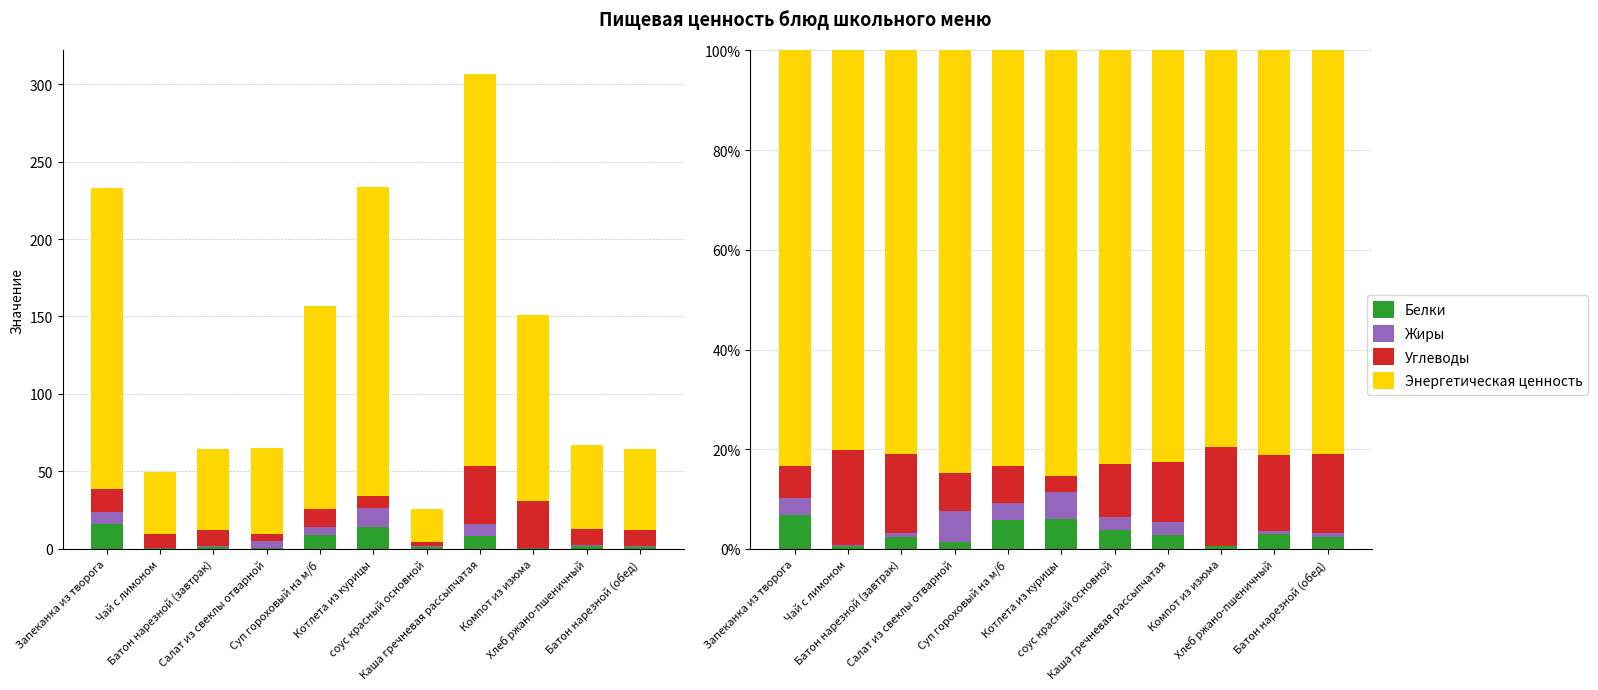

What is the value of the Энергетическая ценность bar at the 11th from the left?

80.9